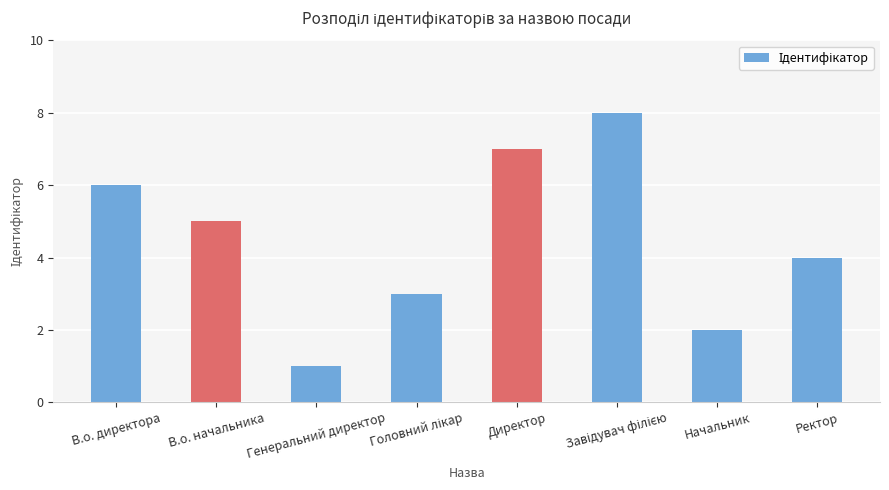

Which category has the lowest value across all series?

Генеральний директор